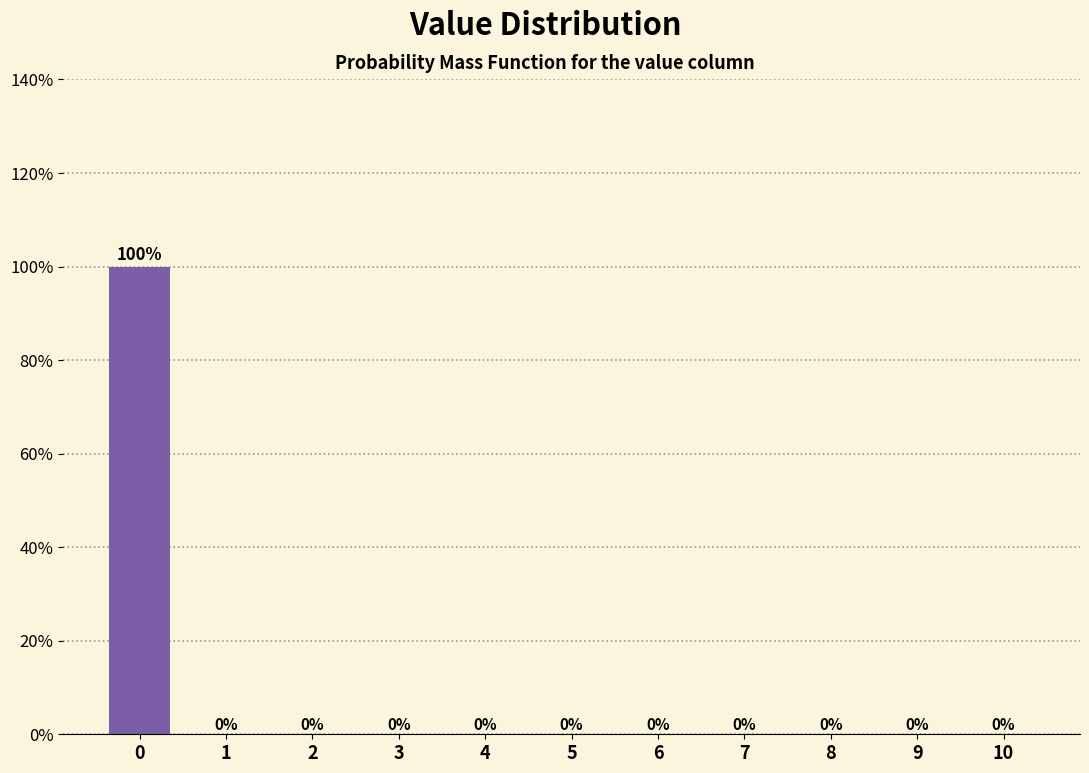

Reading left to right, transcribe all the data shown in this chart.

0=100	1=0	2=0	3=0	4=0	5=0	6=0	7=0	8=0	9=0	10=0